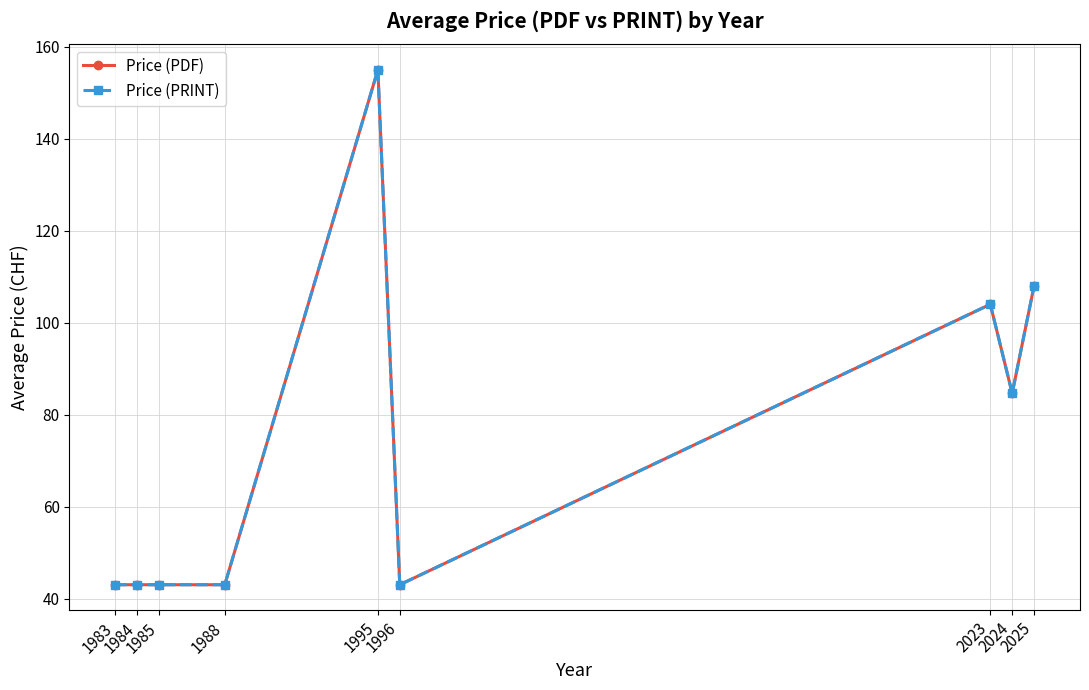

Reading right to left, extract all data points from this chart.

Price (PDF): 108.0	84.6	104.0	43.0	155.0	43.0	43.0	43.0	43.0
Price (PRINT): 108.0	84.6	104.0	43.0	155.0	43.0	43.0	43.0	43.0